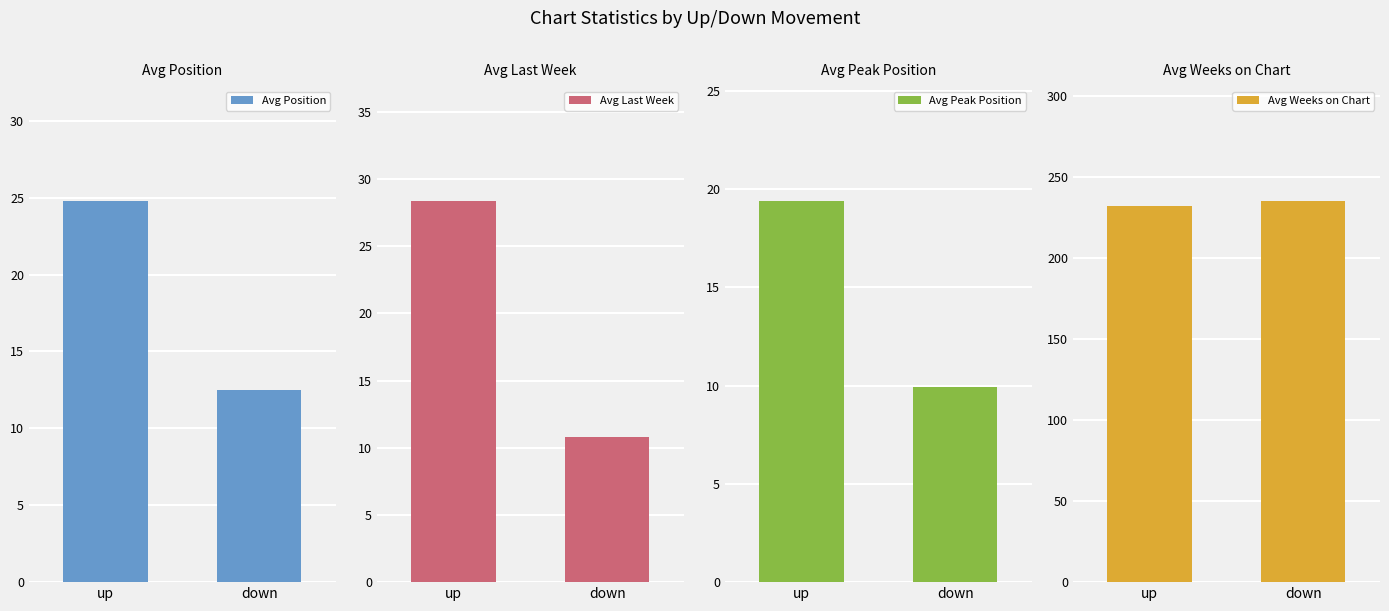

At which label does Avg Weeks on Chart reach its peak?

down